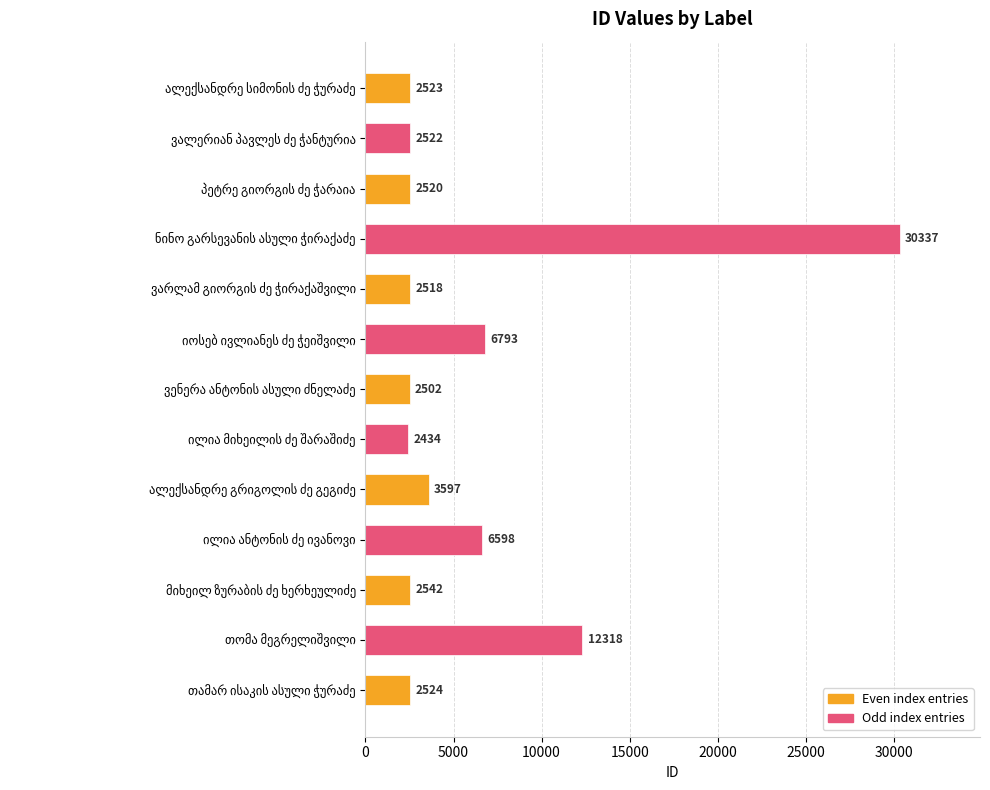

Reading top to bottom, transcribe all the data shown in this chart.

2523	2522	2520	30337	2518	6793	2502	2434	3597	6598	2542	12318	2524